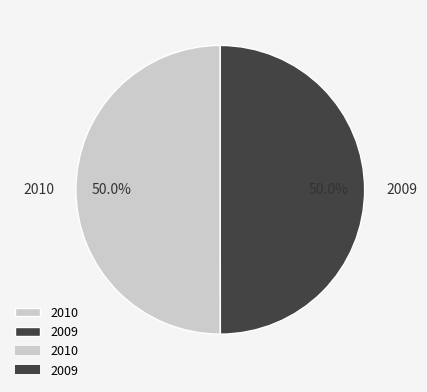

To the nearest percent, what is the combined percentage of 2009 and 2010?

100%